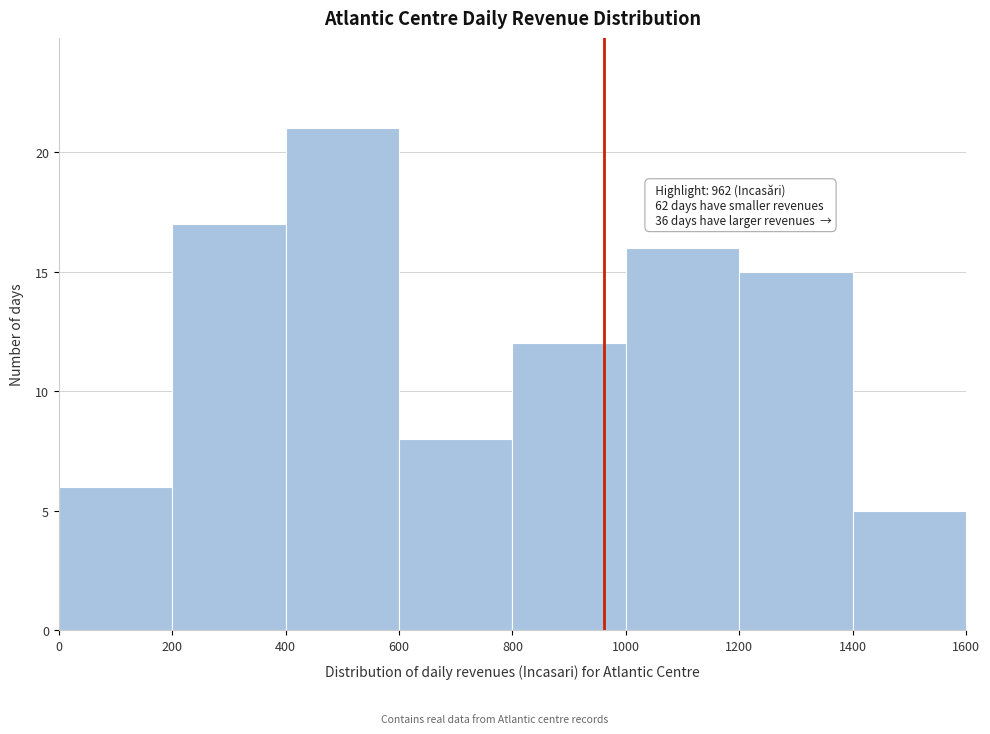

Over which range of the x-axis is the bar tallest?

400 to 600